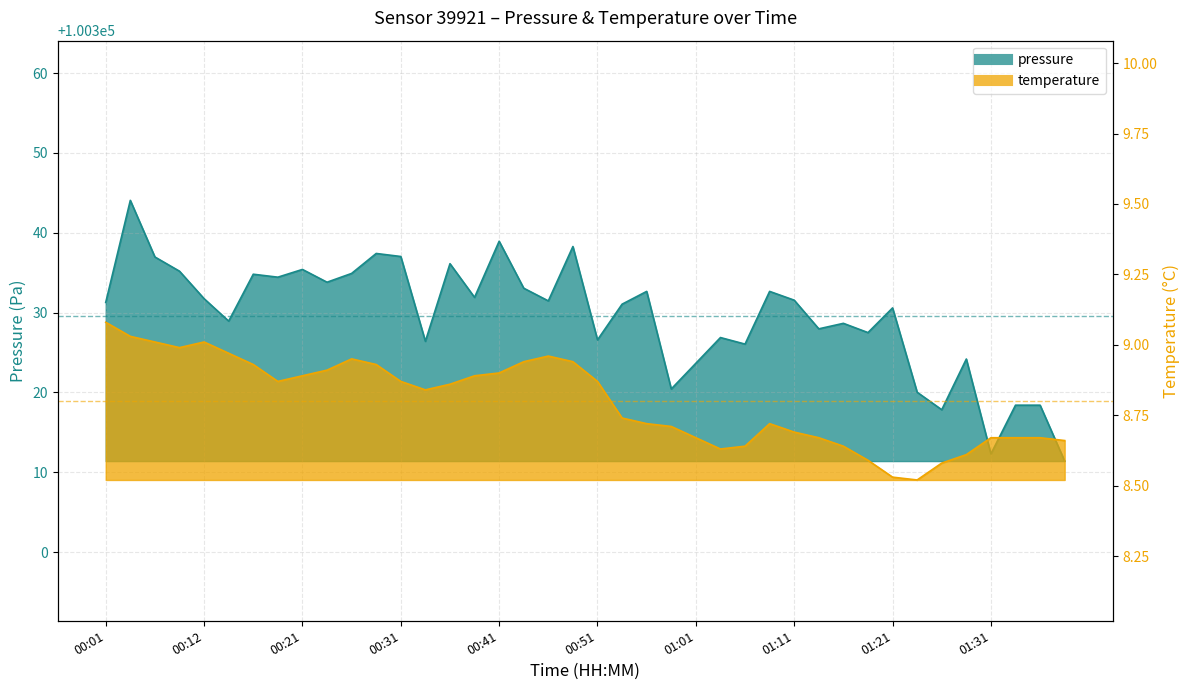

What is the label of the 8th point from the right?

01:21